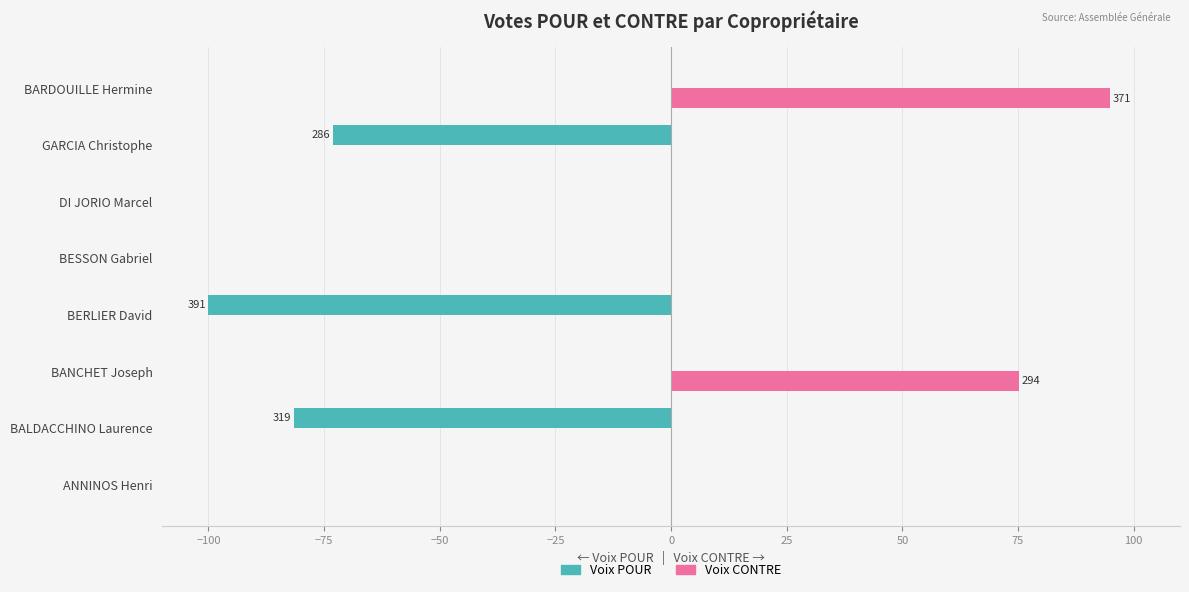

The Voix CONTRE series shows 0.0 at ANNINOS Henri. True or false?

True